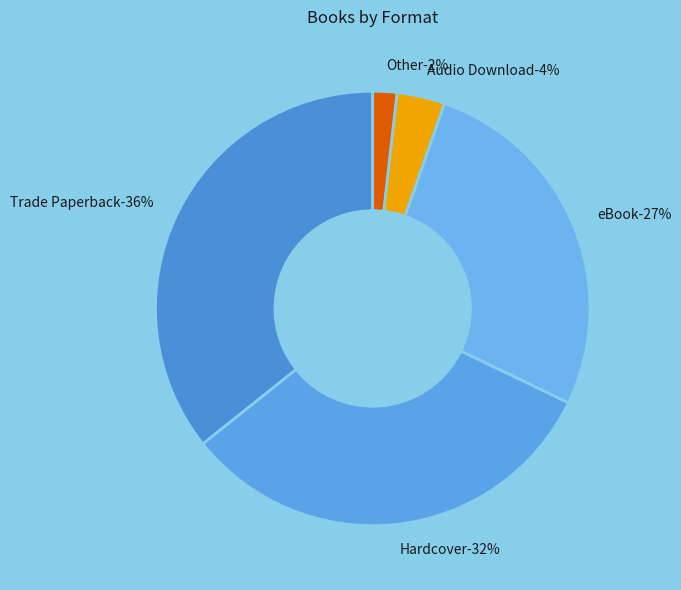

Which slice is the largest?

Trade Paperback